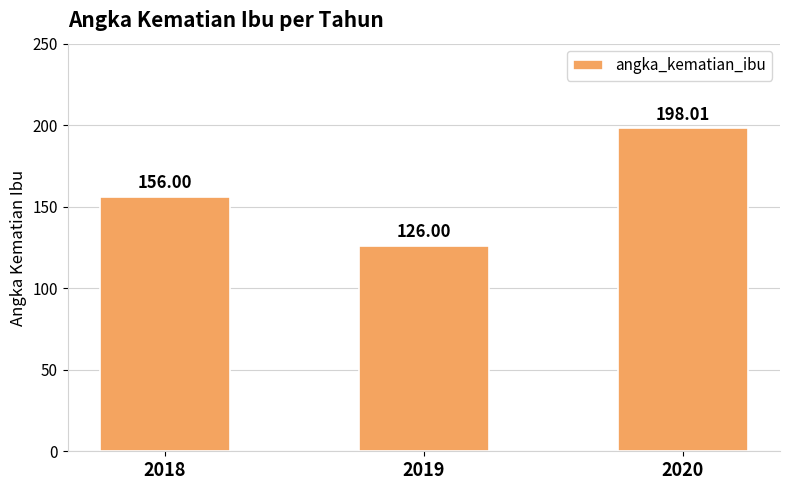

Approximately how many times larger is the value at 2019 compared to 2020?

0.6